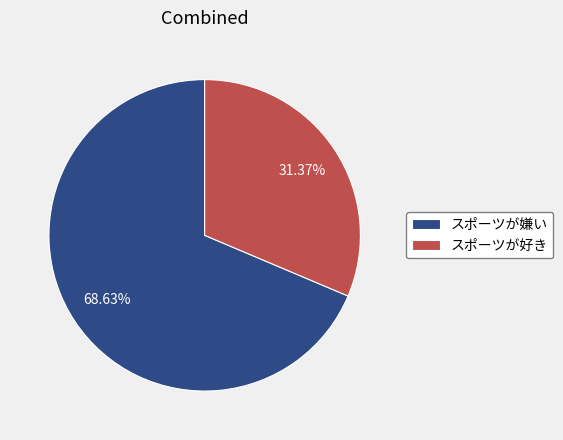

How many segments does this pie chart have?

2